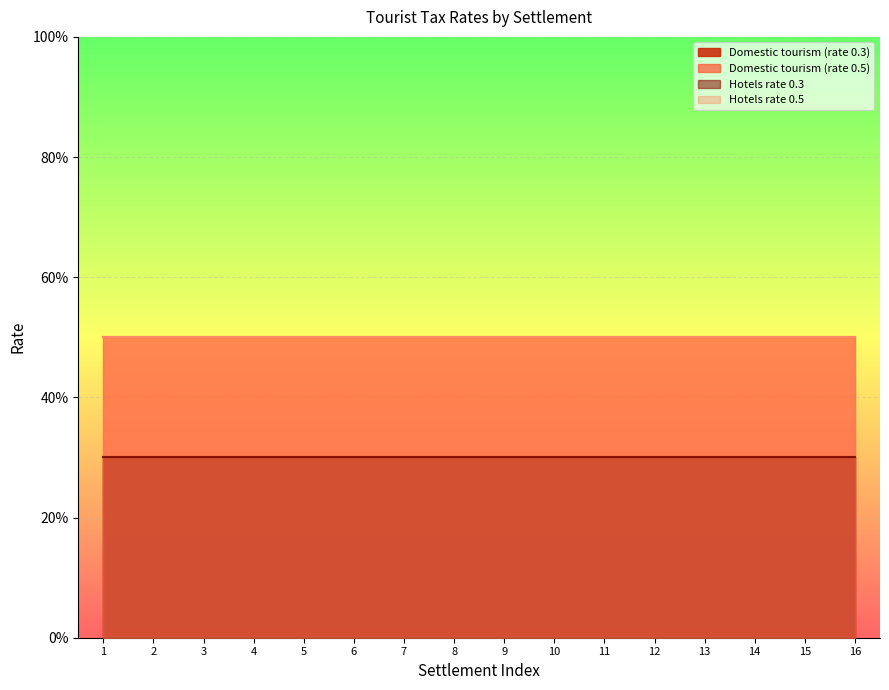

Reading right to left, transcribe all the data shown in this chart.

Domestic tourism (rate 0.3): 0.3	0.3	0.3	0.3	0.3	0.3	0.3	0.3	0.3	0.3	0.3	0.3	0.3	0.3	0.3	0.3
Domestic tourism (rate 0.5): 0.5	0.5	0.5	0.5	0.5	0.5	0.5	0.5	0.5	0.5	0.5	0.5	0.5	0.5	0.5	0.5
Hotels rate 0.3: 0.3	0.3	0.3	0.3	0.3	0.3	0.3	0.3	0.3	0.3	0.3	0.3	0.3	0.3	0.3	0.3
Hotels rate 0.5: 0.5	0.5	0.5	0.5	0.5	0.5	0.5	0.5	0.5	0.5	0.5	0.5	0.5	0.5	0.5	0.5